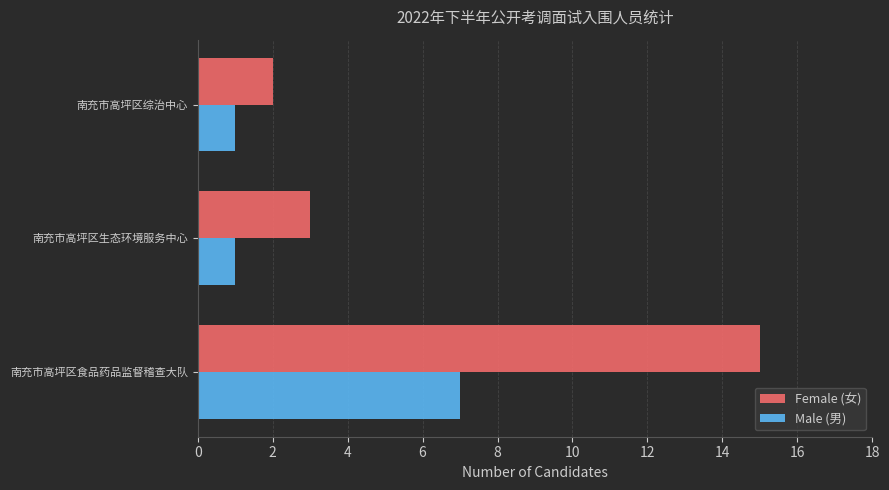

What is the minimum value shown in the chart?

1